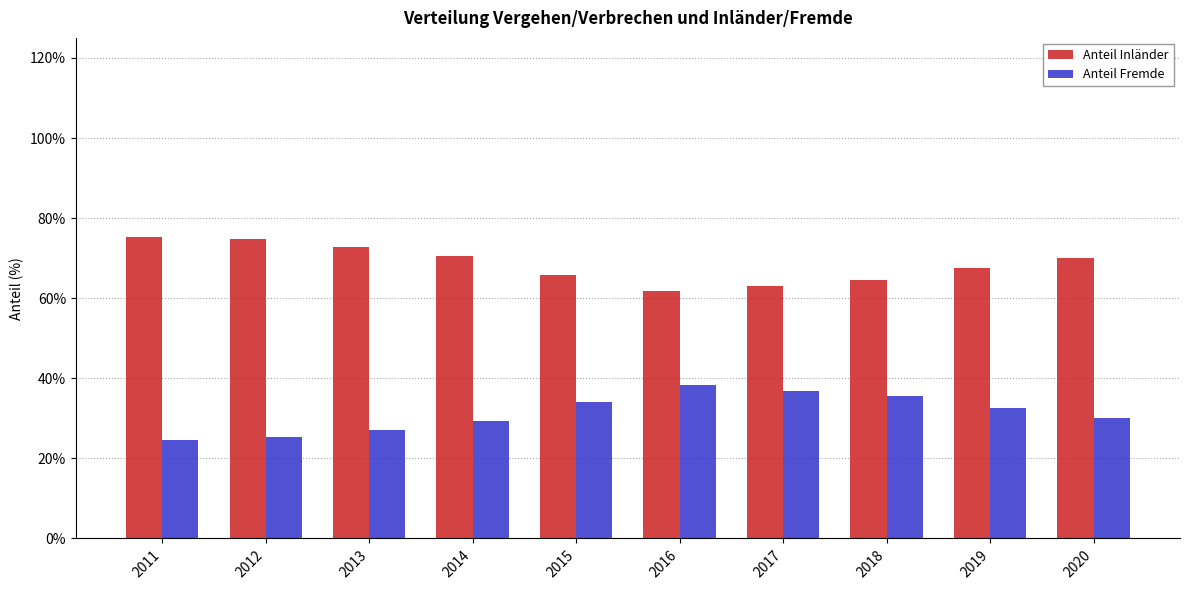

Reading left to right, extract all data points from this chart.

Anteil Inländer: 2011=75.4	2012=74.7	2013=72.9	2014=70.6	2015=65.9	2016=61.8	2017=63.2	2018=64.4	2019=67.4	2020=70.0
Anteil Fremde: 2011=24.6	2012=25.3	2013=27.1	2014=29.4	2015=34.1	2016=38.2	2017=36.8	2018=35.6	2019=32.6	2020=30.0